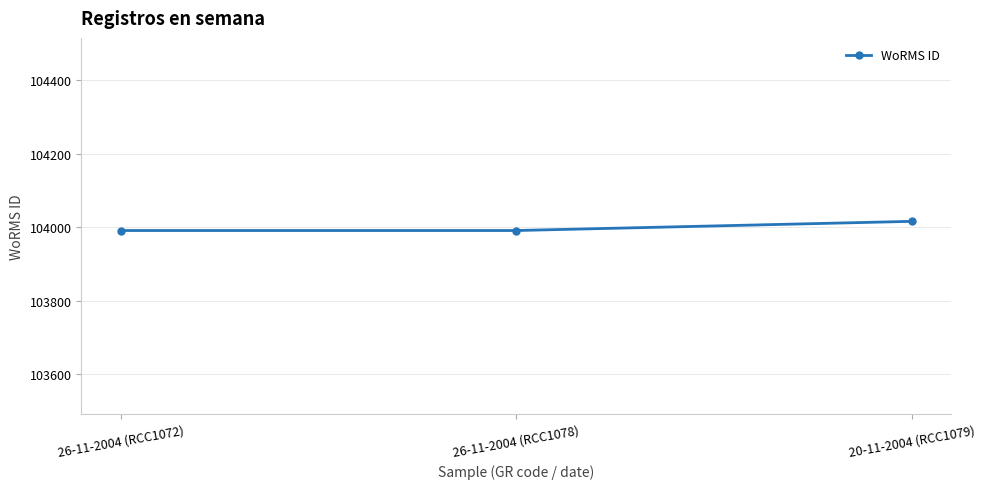

The value at 26-11-2004 (RCC1072) is 149045. True or false?

False